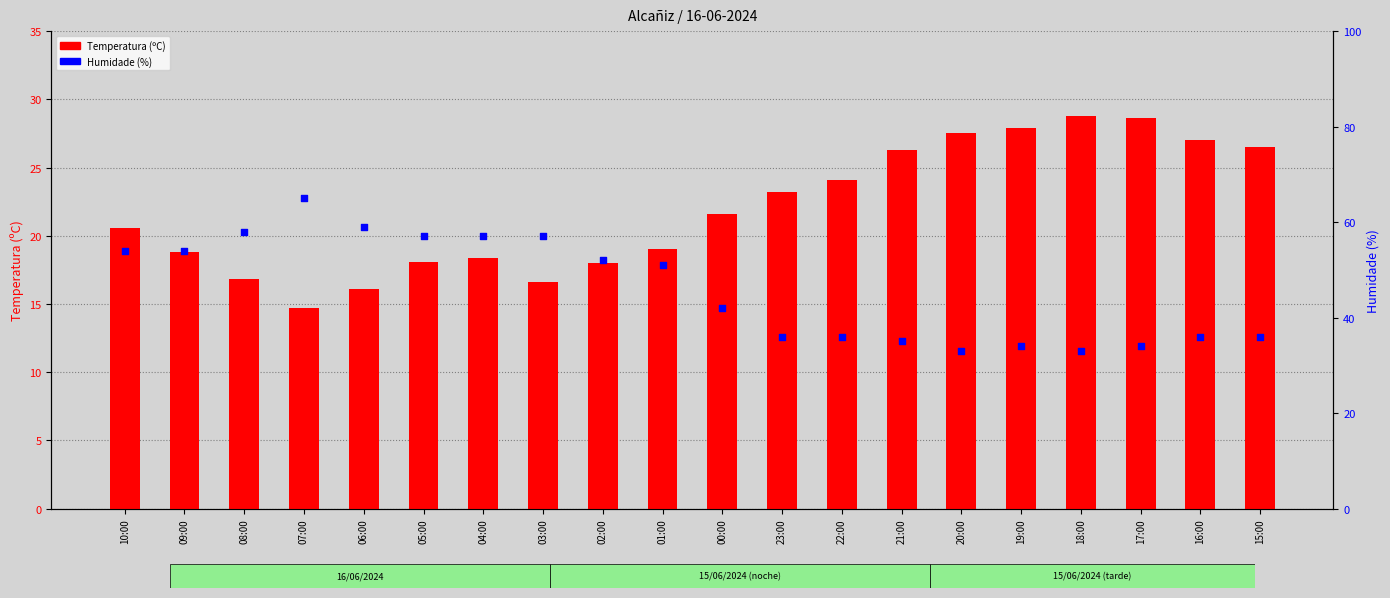

What is the total value across all series at 09:00?

72.8